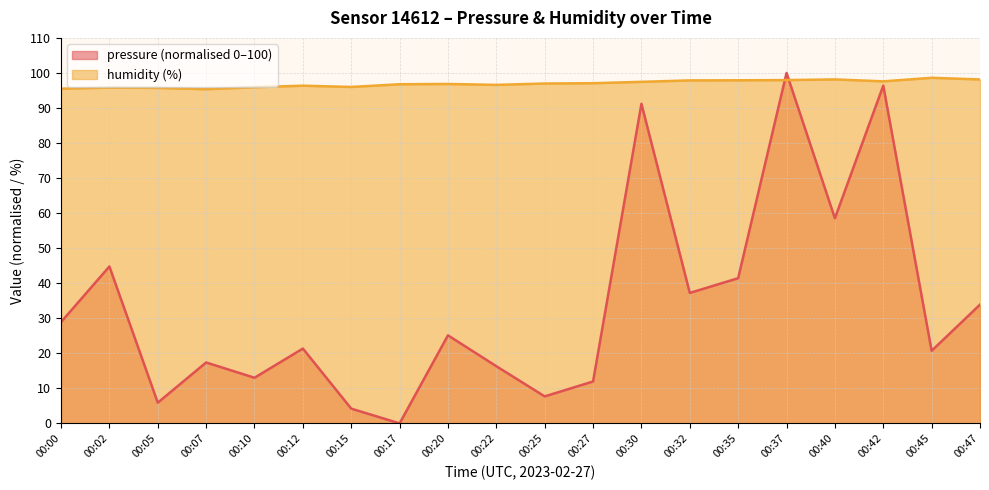

What is the difference between the highest and lowest values at 00:20?

71.7